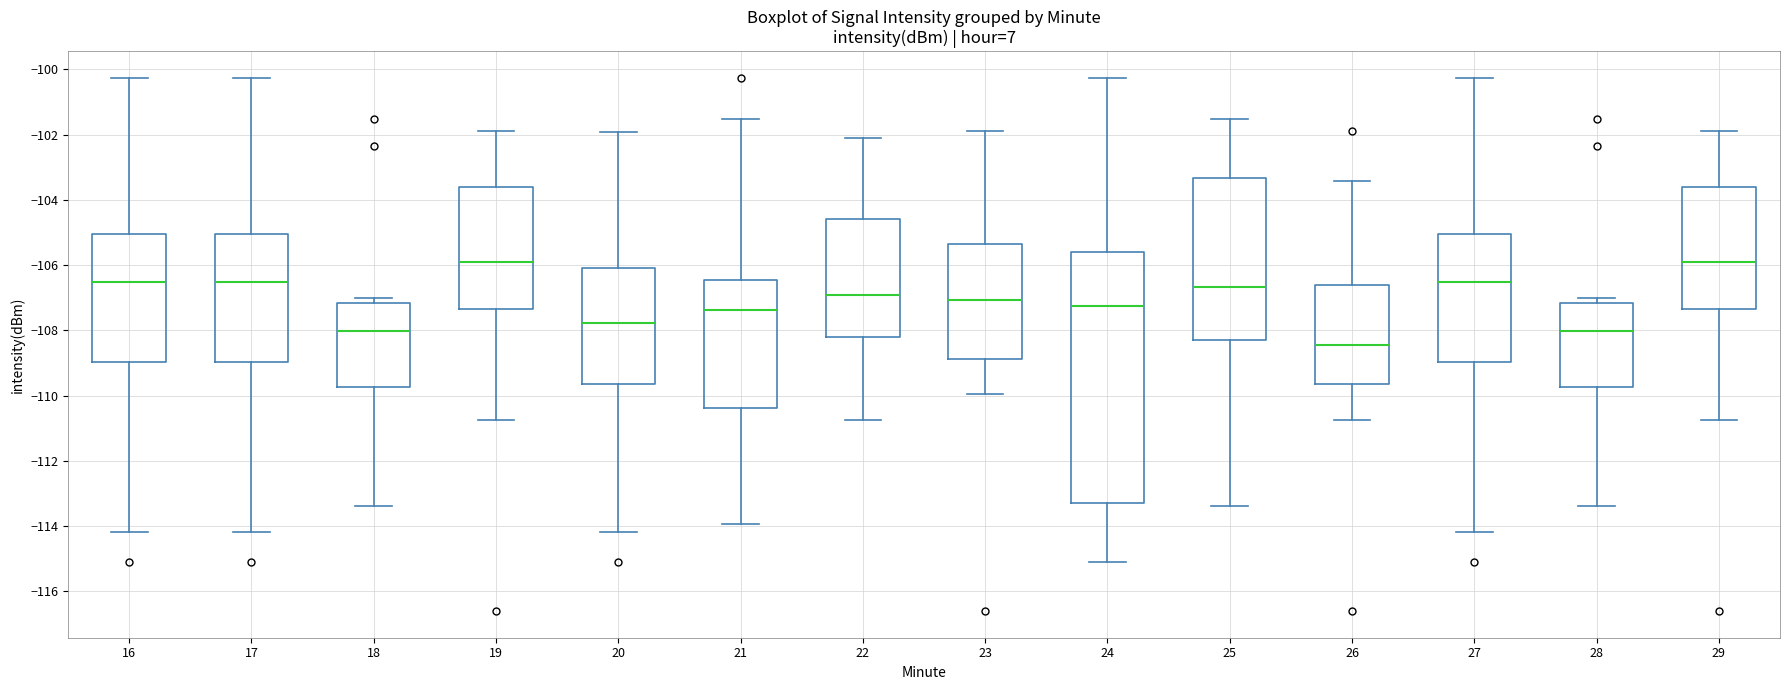

Comparing the boxes themselves (not the whiskers), which one is the tallest?

24